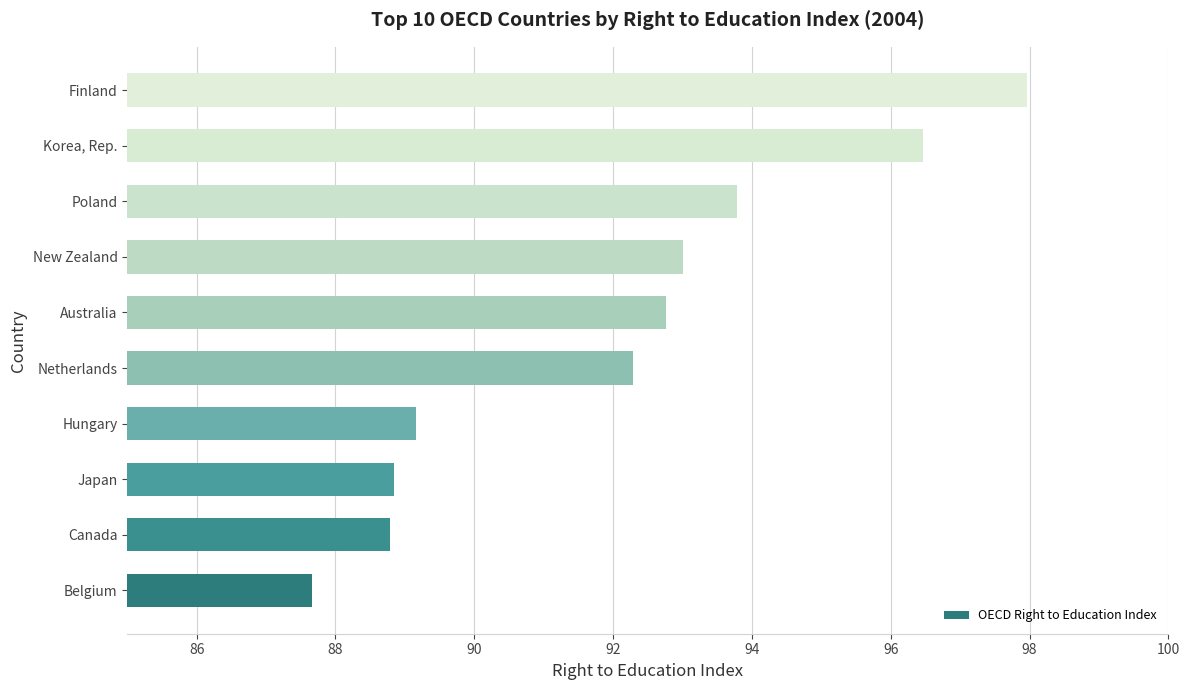

What is the change in value from Poland to Korea, Rep.?

+2.7